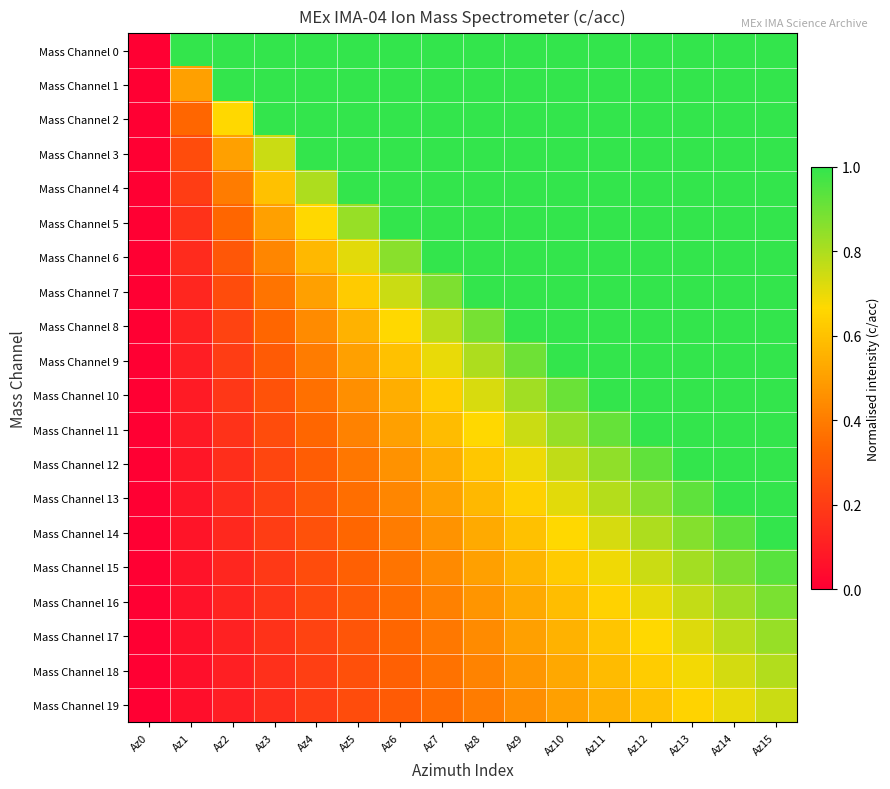

How many distinct data groups are displayed?

20